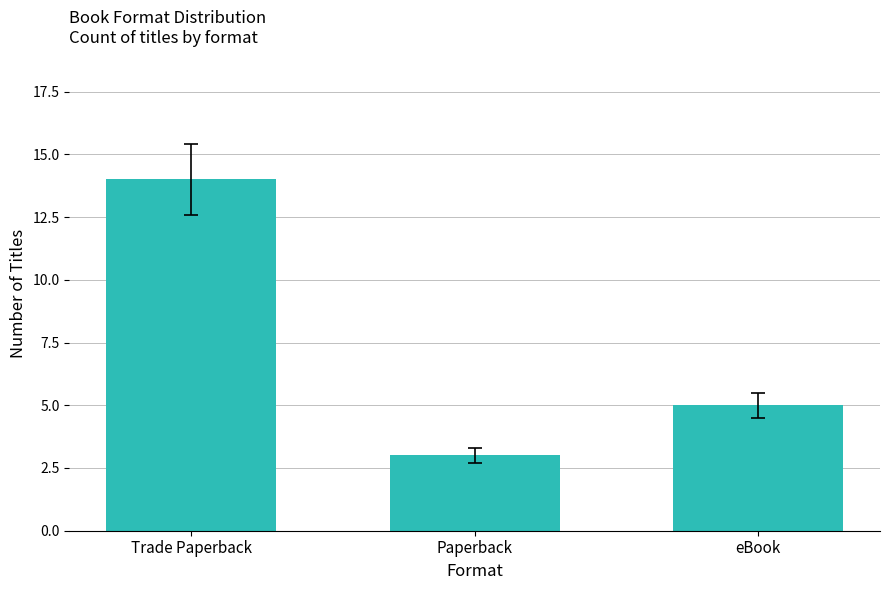

True or false: the data shows 20 at Trade Paperback.

False